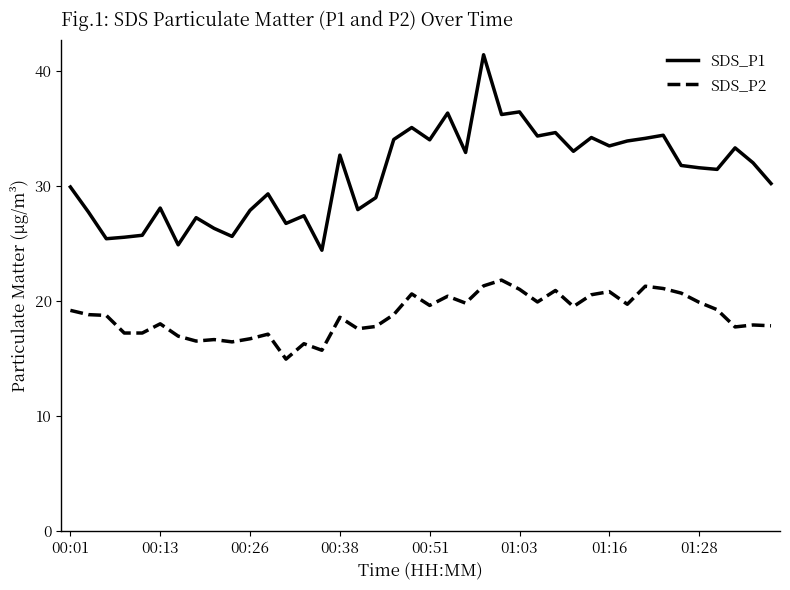

True or false: SDS_P1 and SDS_P2 cross at least once.

False